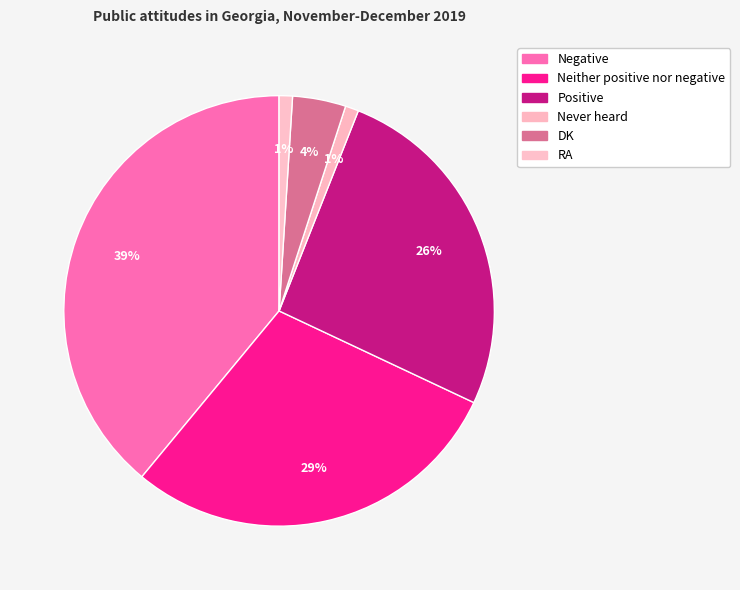

How many segments does this pie chart have?

6